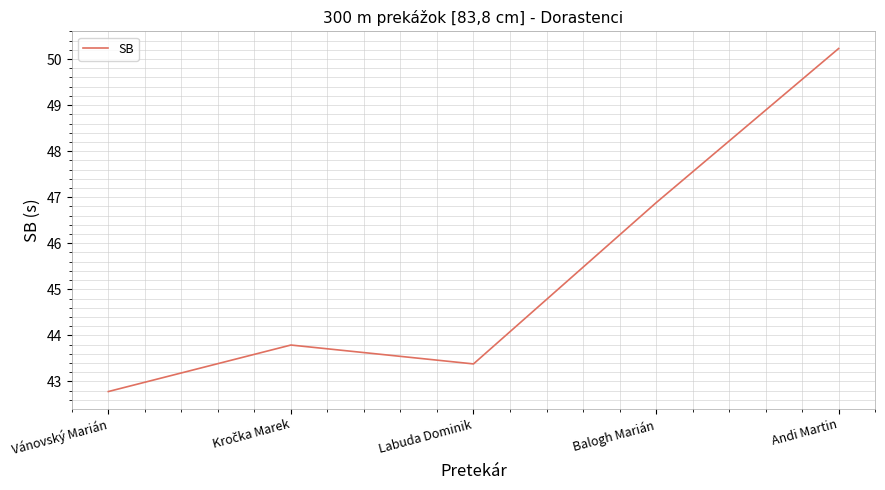

The chart shows a value of 46.9 at Balogh Marián. True or false?

True